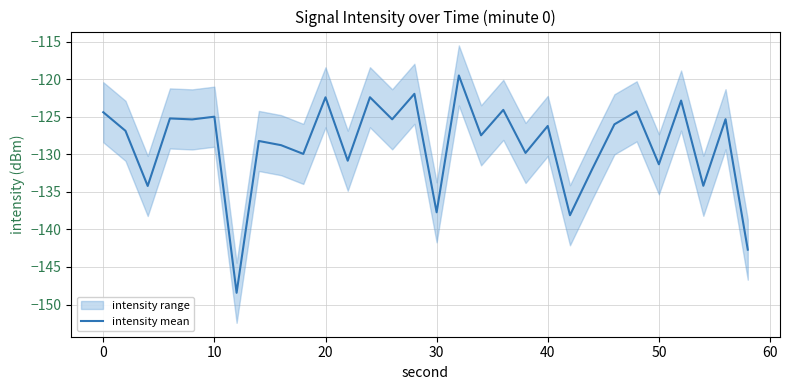

Is this an area chart (filled region under the line)?

No